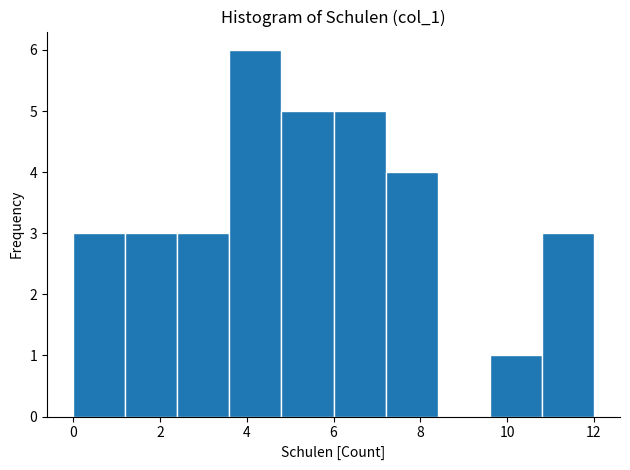

What is the height of the bar covering 6.0 to 7.2 on the x-axis? The values are not printed on the chart, so give them approximately, as read against the axis.

5